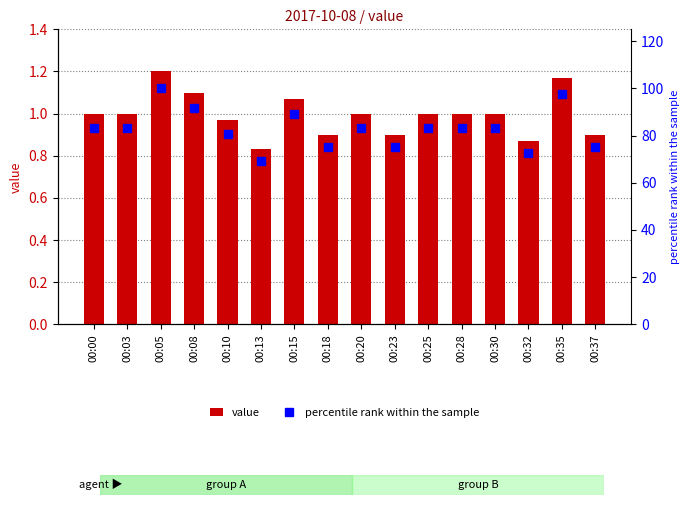

At which label does value reach its minimum?

00:13